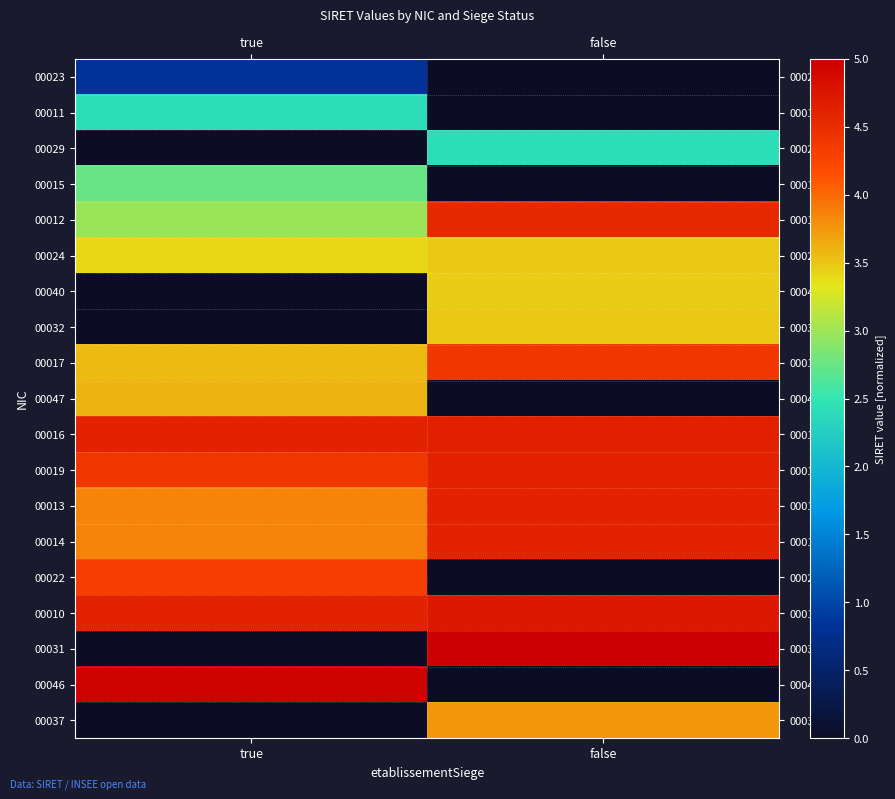

How many categories are shown in the chart?

2